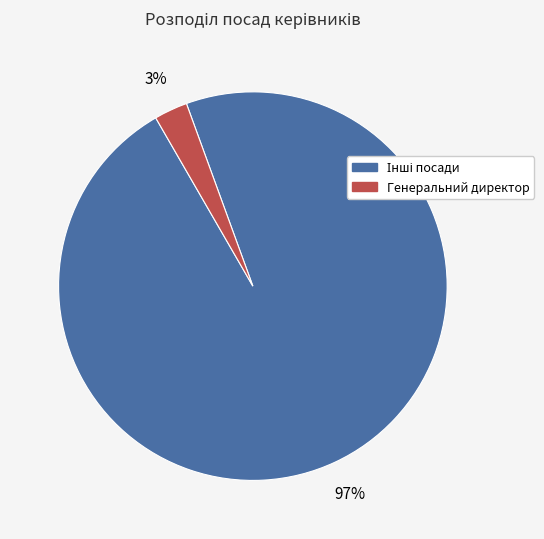

To the nearest percent, what is the difference between the largest and smallest slice percentages?

94%